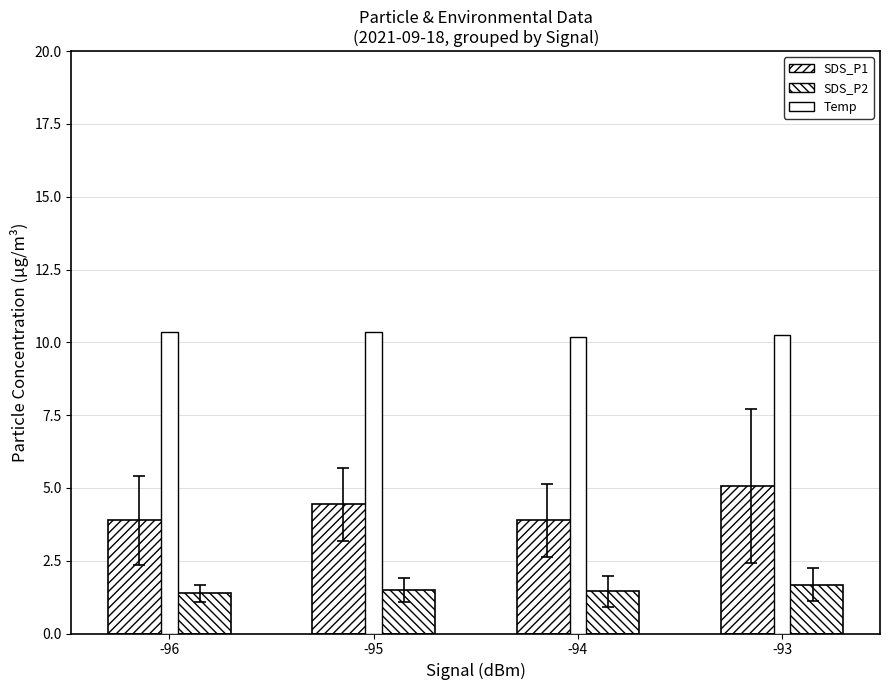

How many bars are there in total?

12